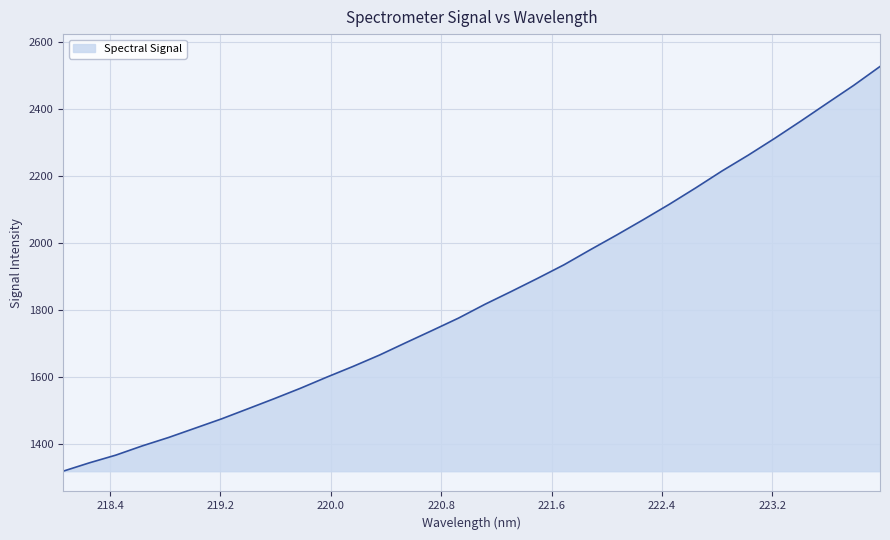

What is the maximum value shown in the chart?

2527.1